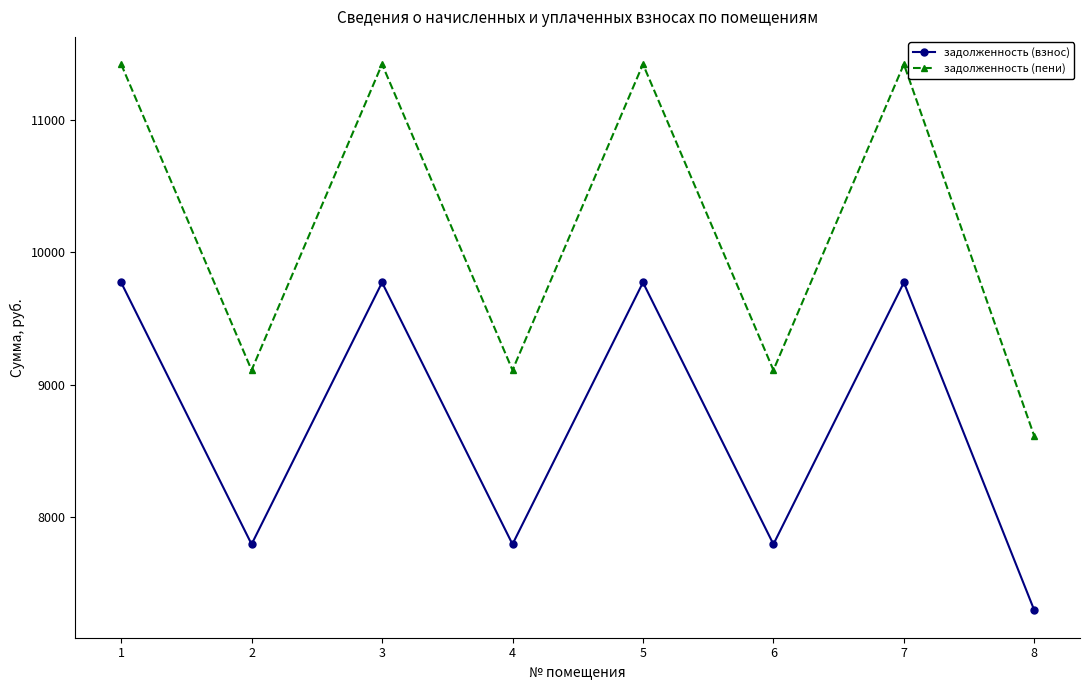

True or false: задолженность (взнос) and задолженность (пени) cross at least once.

False